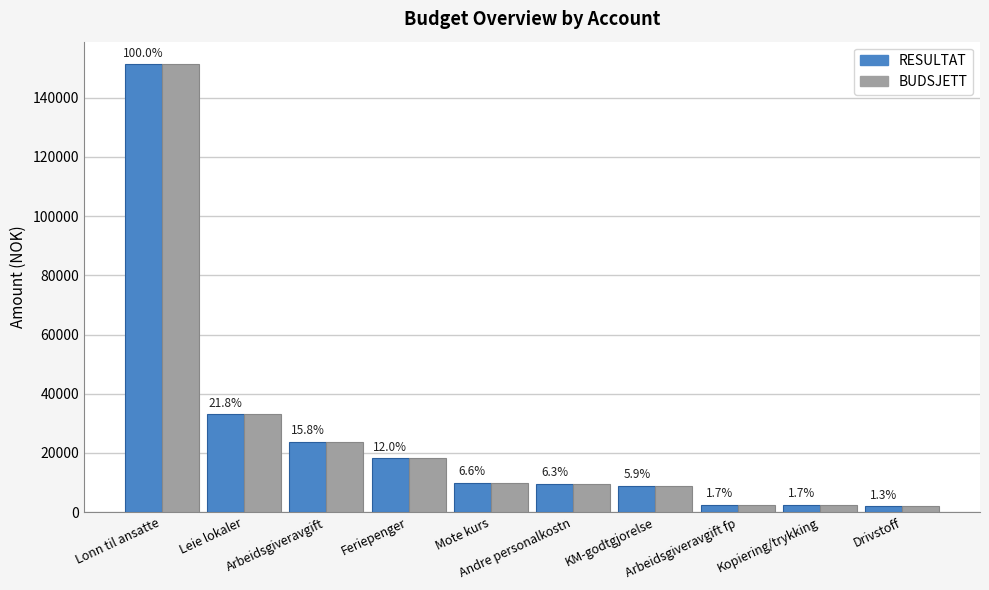

What is the maximum value for BUDSJETT?

151365.9